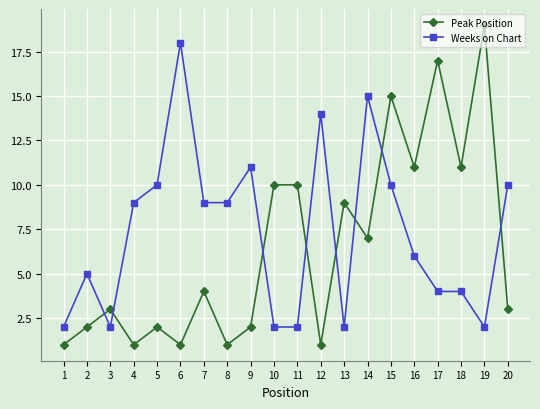

Which category has the highest value in the Peak Position series?

19